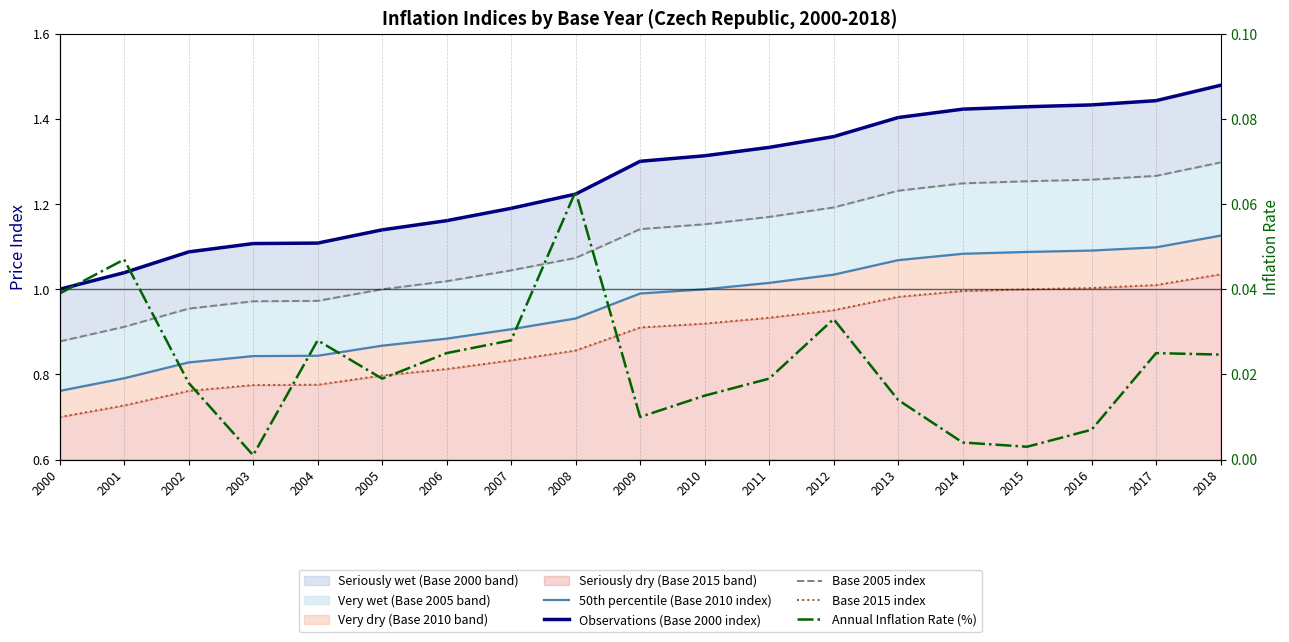

Which category has the highest value in the Base 2015 index series?

2018